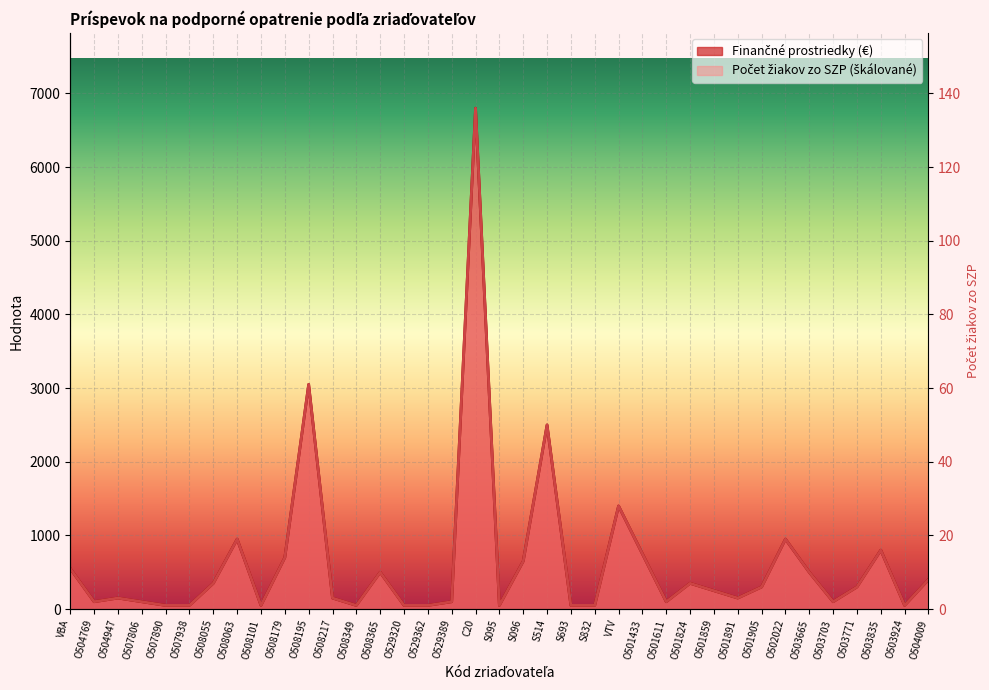

True or false: Počet žiakov zo SZP and Finančné prostriedky (€) intersect in this chart.

False